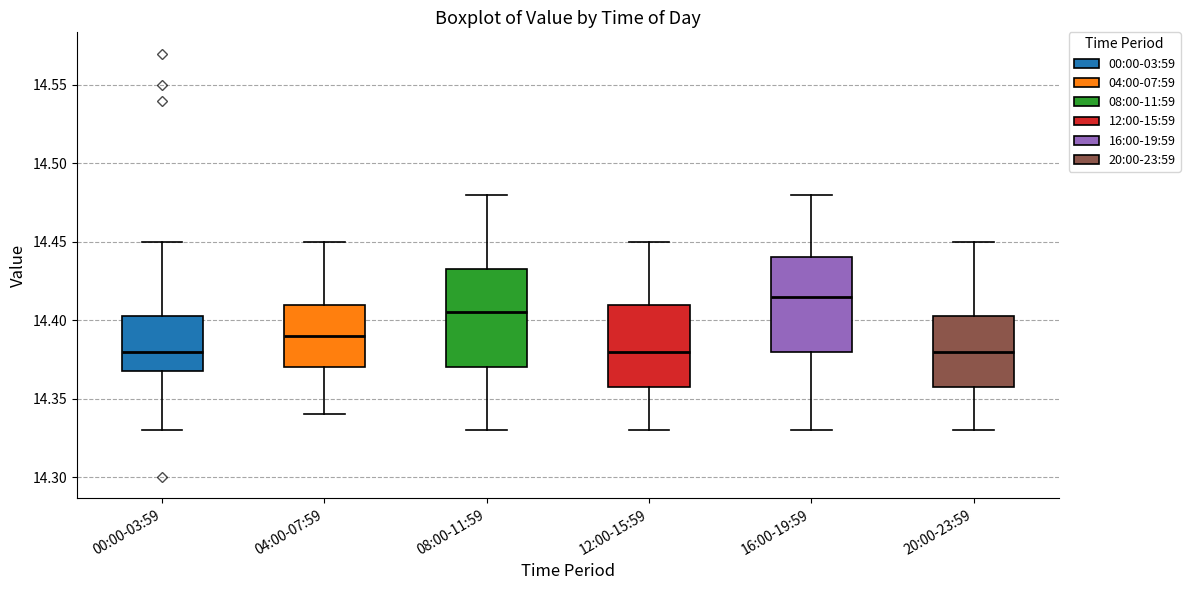

Reading left to right, read every box against the y-axis: the position of its median line, the range the box covers, and the ends of its whiskers. The values are not printed on the chart, so give them approximately, as read against the axis.

00:00-03:59: median 14.380, box 14.370 to 14.405, whiskers 14.330 to 14.450
04:00-07:59: median 14.390, box 14.370 to 14.410, whiskers 14.340 to 14.450
08:00-11:59: median 14.405, box 14.370 to 14.435, whiskers 14.330 to 14.480
12:00-15:59: median 14.380, box 14.360 to 14.410, whiskers 14.330 to 14.450
16:00-19:59: median 14.415, box 14.380 to 14.440, whiskers 14.330 to 14.480
20:00-23:59: median 14.380, box 14.360 to 14.405, whiskers 14.330 to 14.450